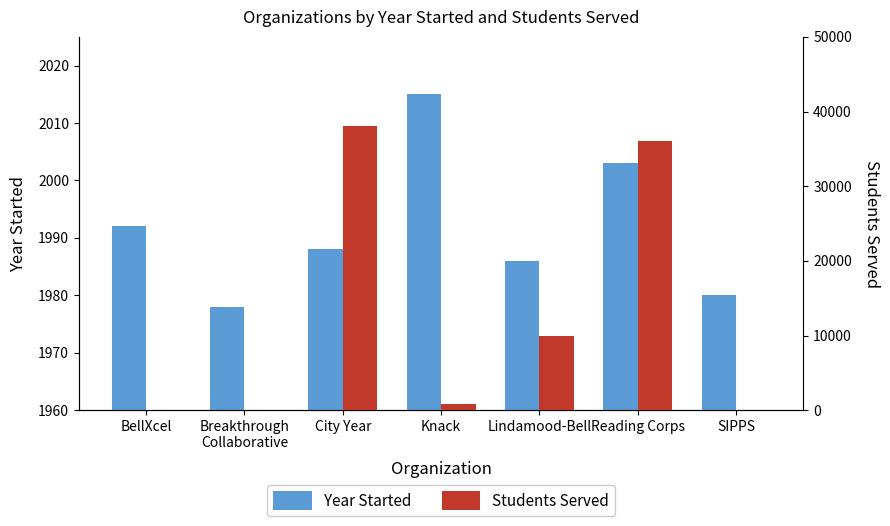

Where is Students Served nearest to the value 19000?

Lindamood-Bell